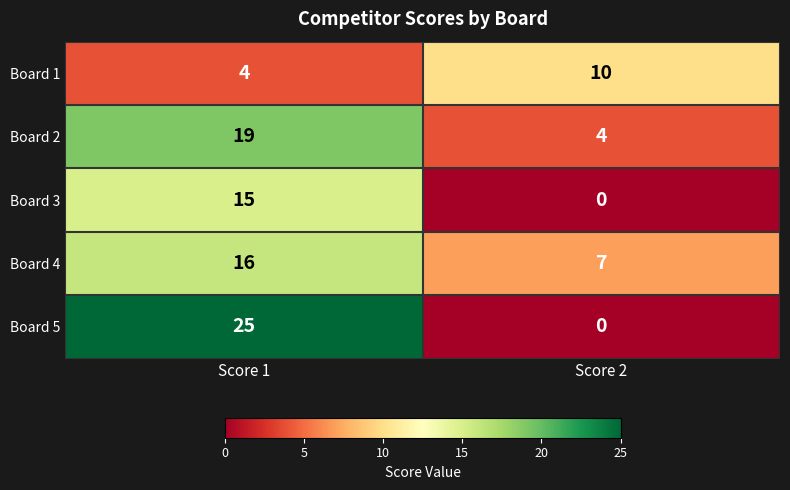

Which category has the lowest value across all series?

Score 2